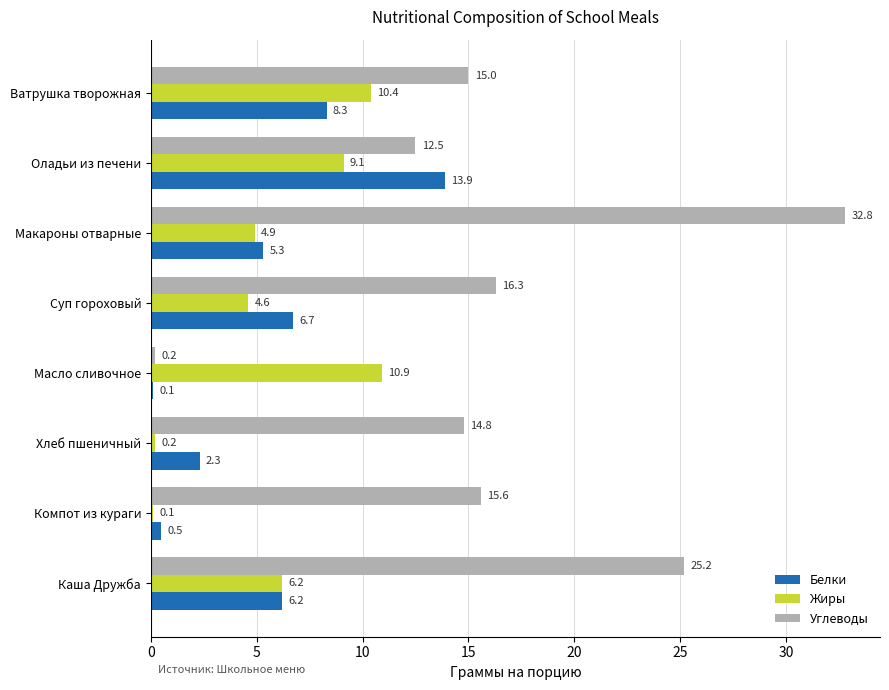

Is it true that Углеводы equals 14.8 at Хлеб пшеничный?

True